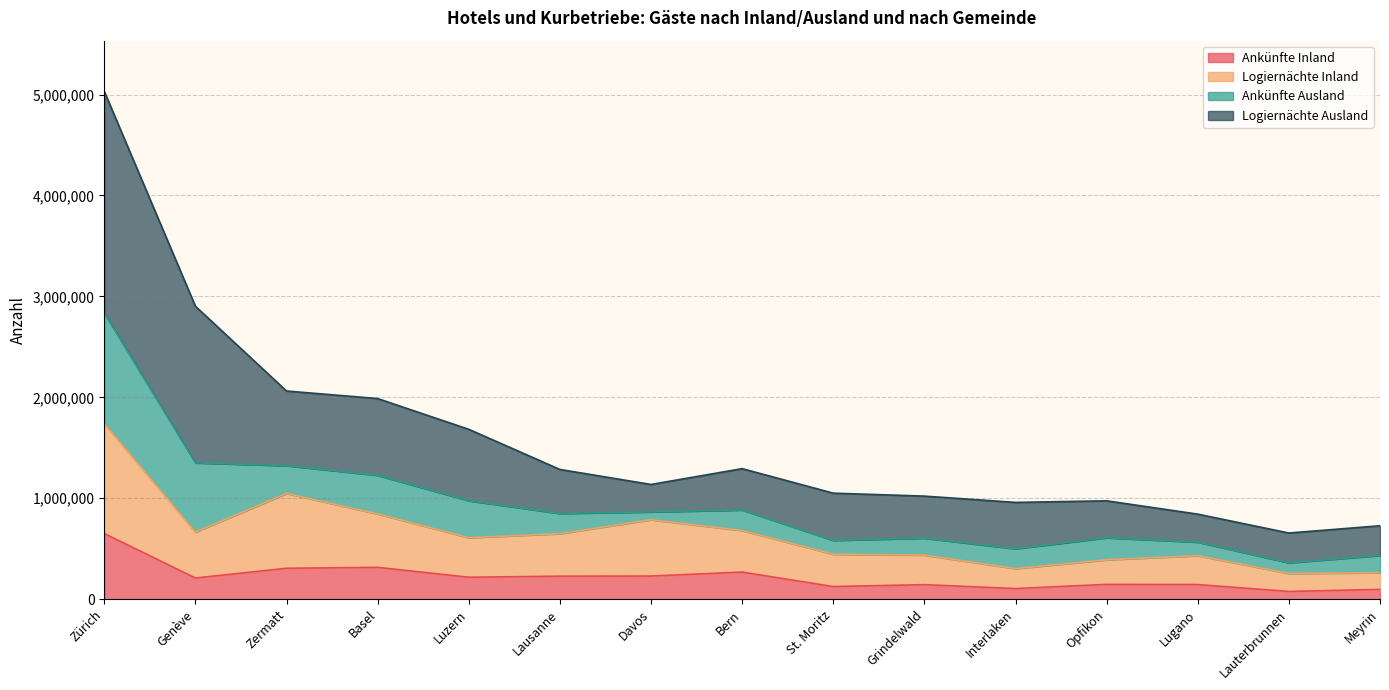

At which category is the sum across all series the highest?

Zürich